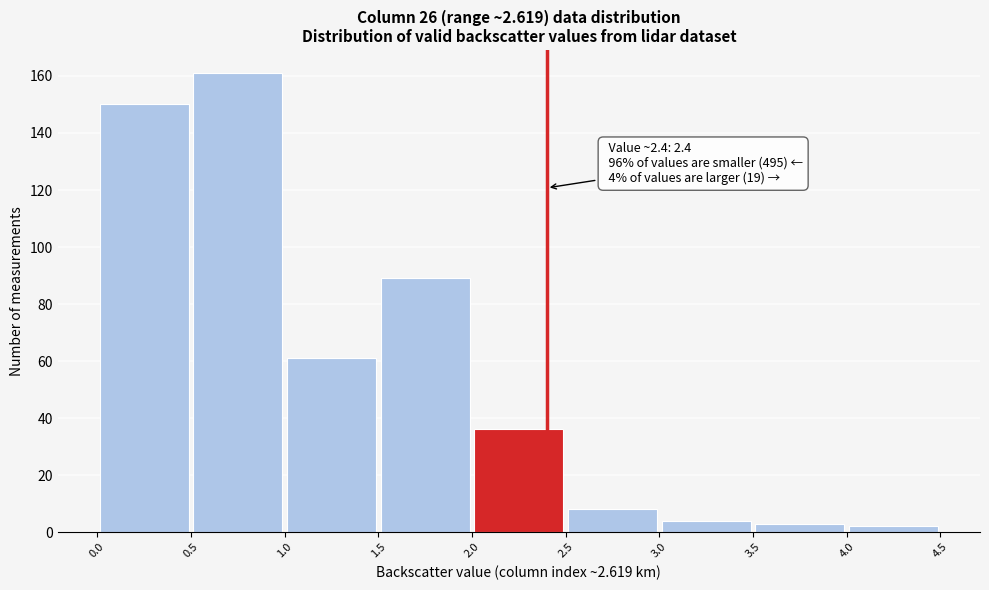

Which range on the x-axis has the tallest bar?

0.5 to 1.0